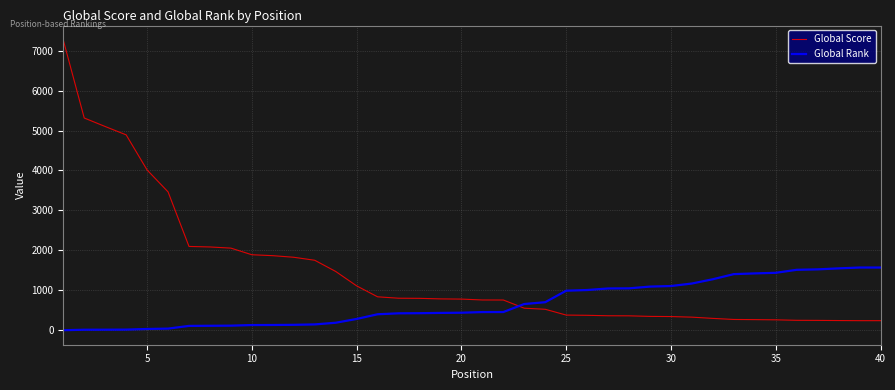

Rank the series by their average value, from lowest to highest.

Global Rank, Global Score